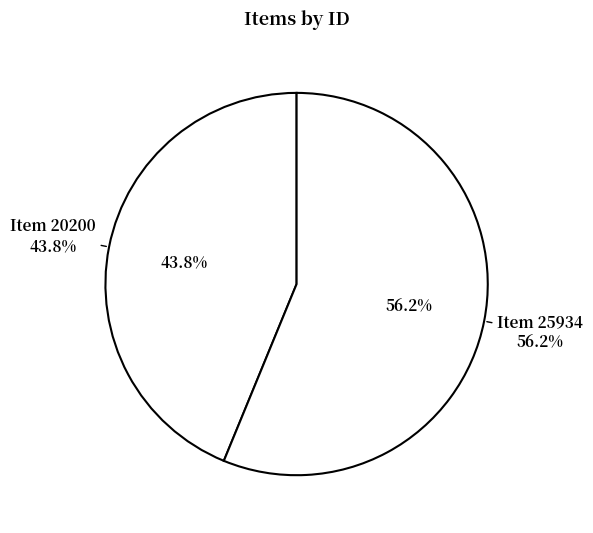

Which category accounts for the majority?

Item 25934